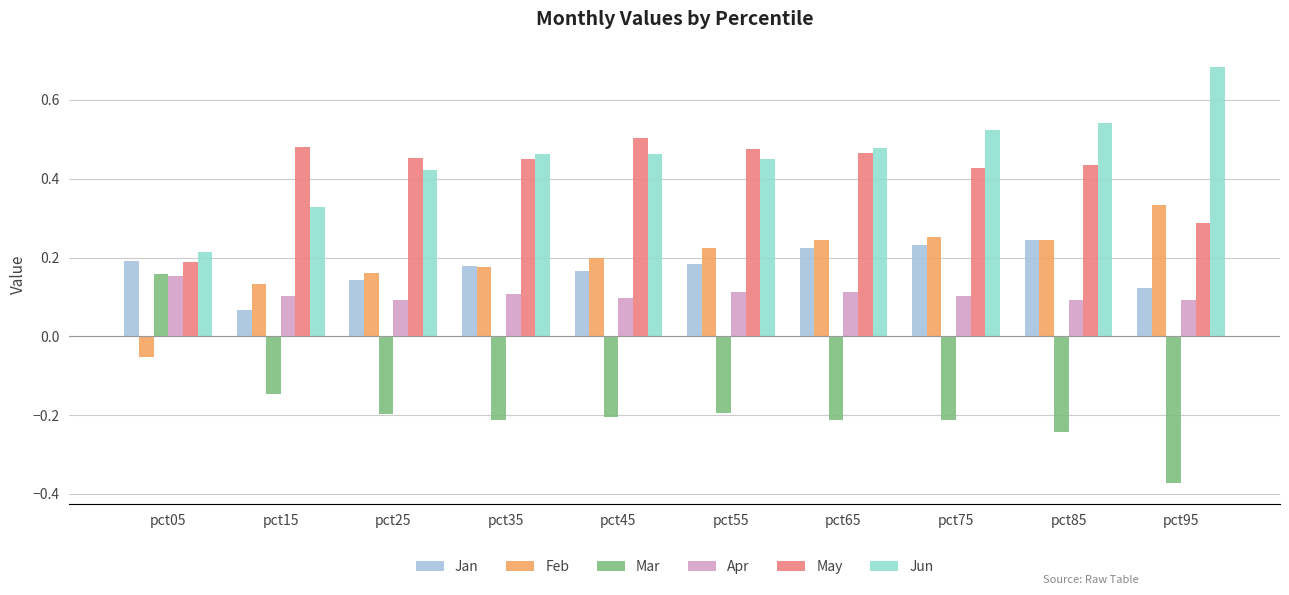

Which label corresponds to the largest value in the chart?

pct95